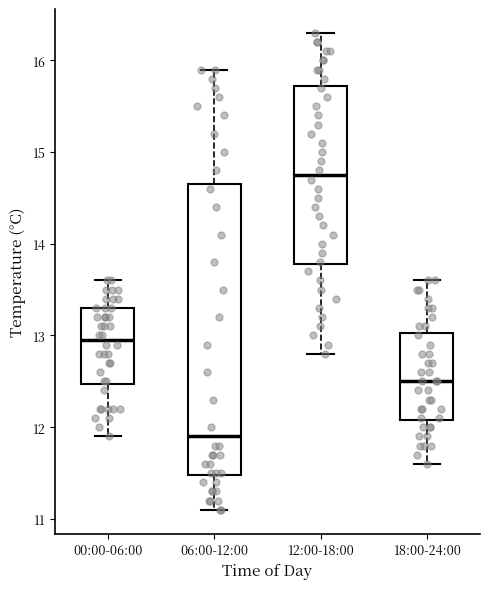

Comparing the boxes themselves (not the whiskers), which one is the tallest?

06:00-12:00